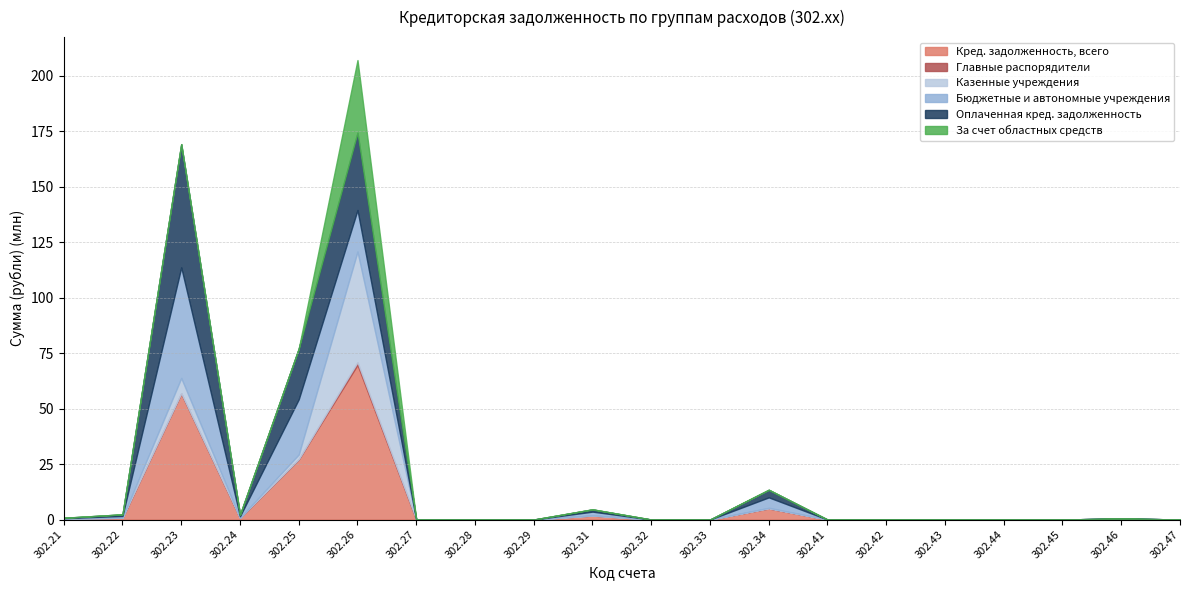

Rank the series by their maximum value, from lowest to highest.

Главные распорядители, За счет областных средств, Бюджетные и автономные учреждения, Казенные учреждения, Оплаченная кред. задолженность, Кред. задолженность, всего